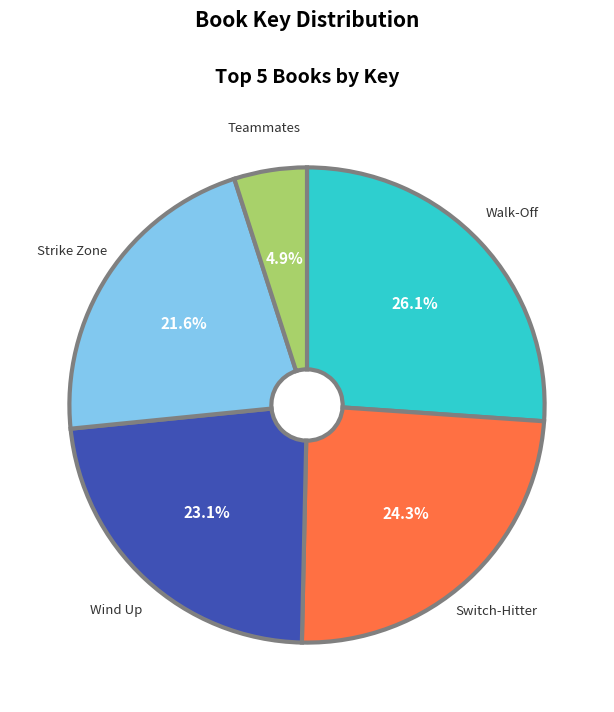

Which slice is the smallest?

Teammates